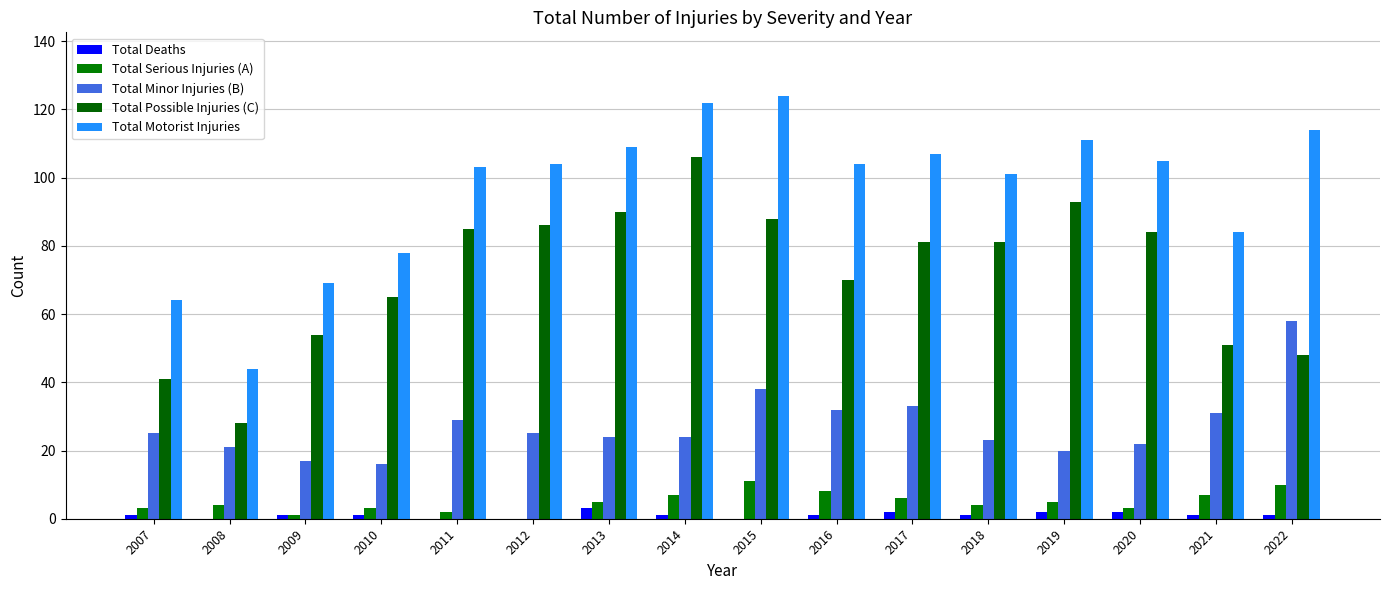

What is the value of the Total Possible Injuries (C) bar at the 15th from the left?

51